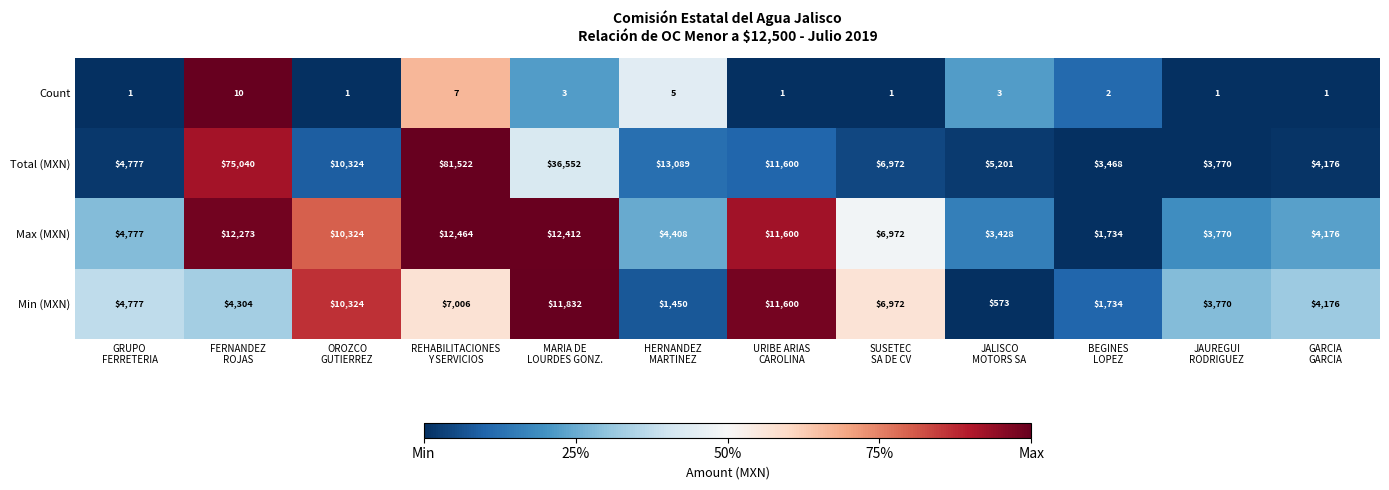

What is the average value of the Count series?

3